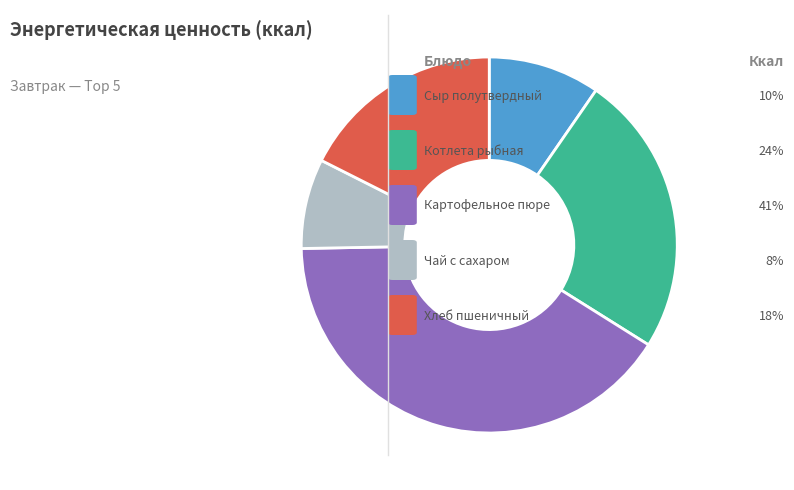

Is there any slice that represents more than half of the pie?

No